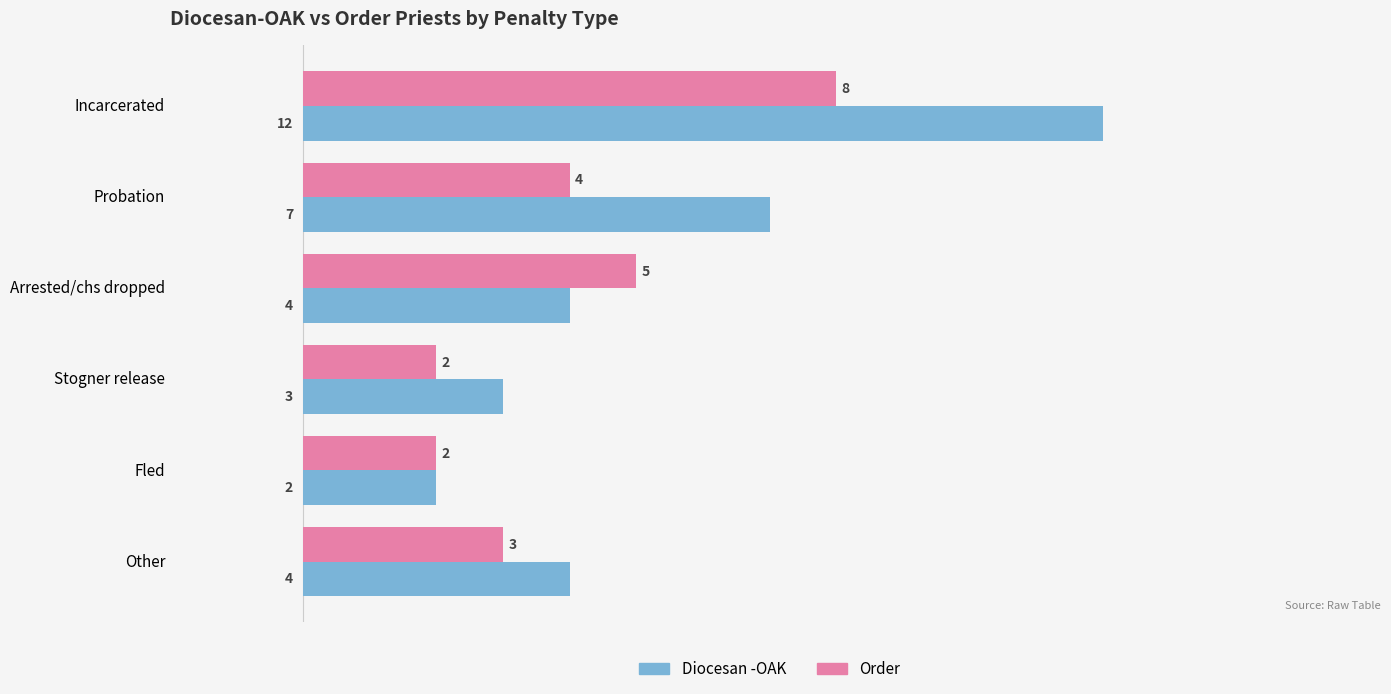

Rank the series by their average value, from highest to lowest.

Diocesan -OAK, Order